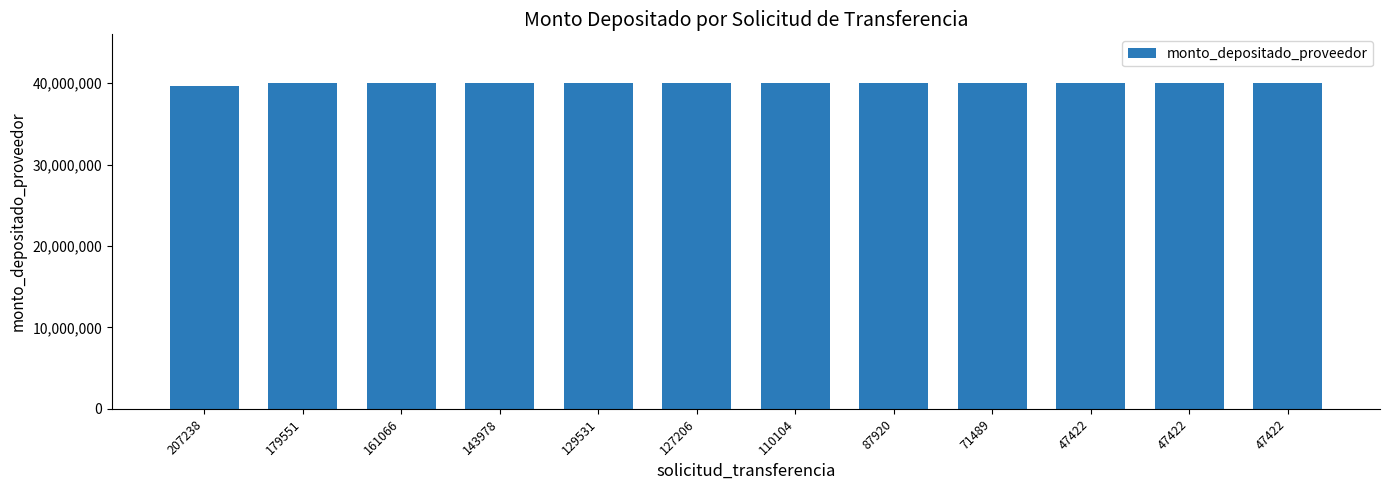

How many bars are there in total?

12